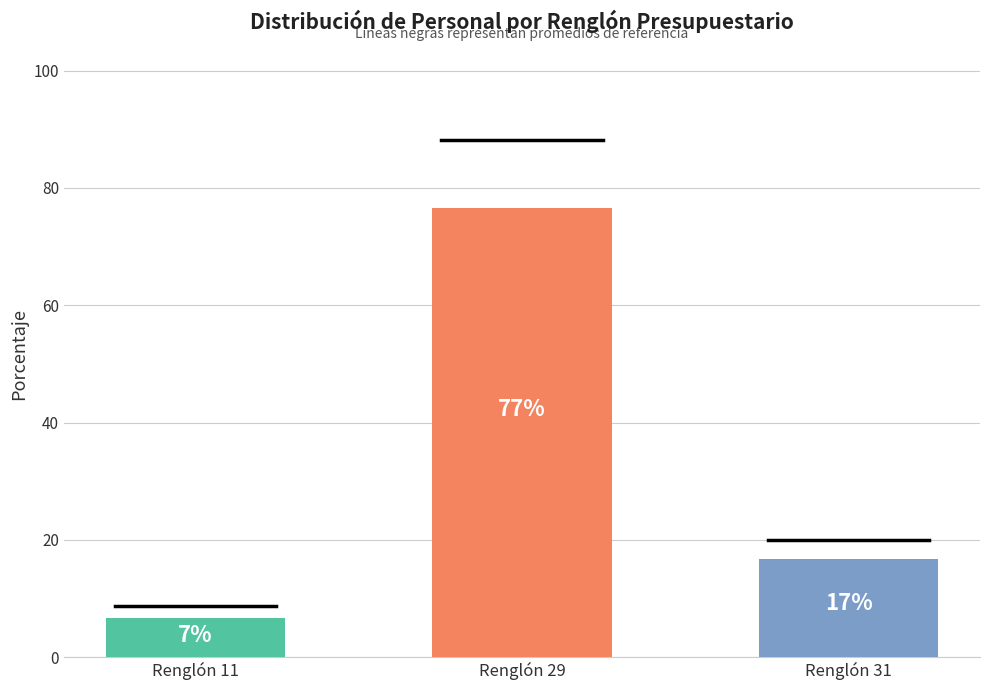

Where is the data nearest to the value 41?

Renglón 31